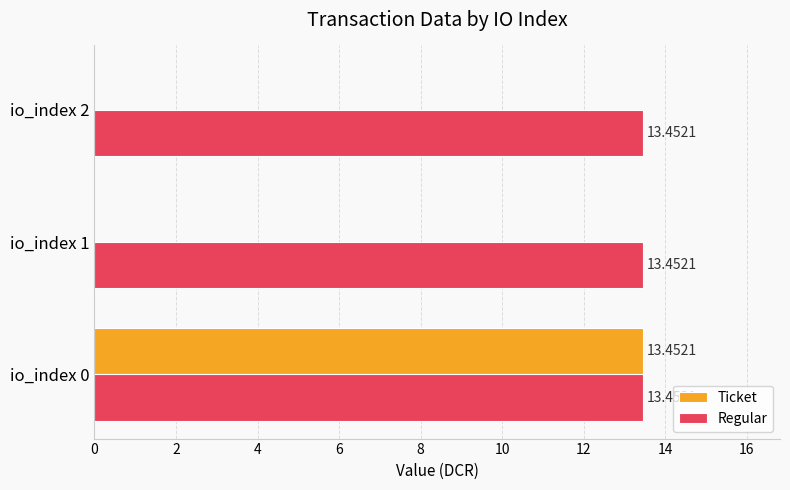

Between io_index 0 and io_index 1, which series saw the biggest shift?

Ticket